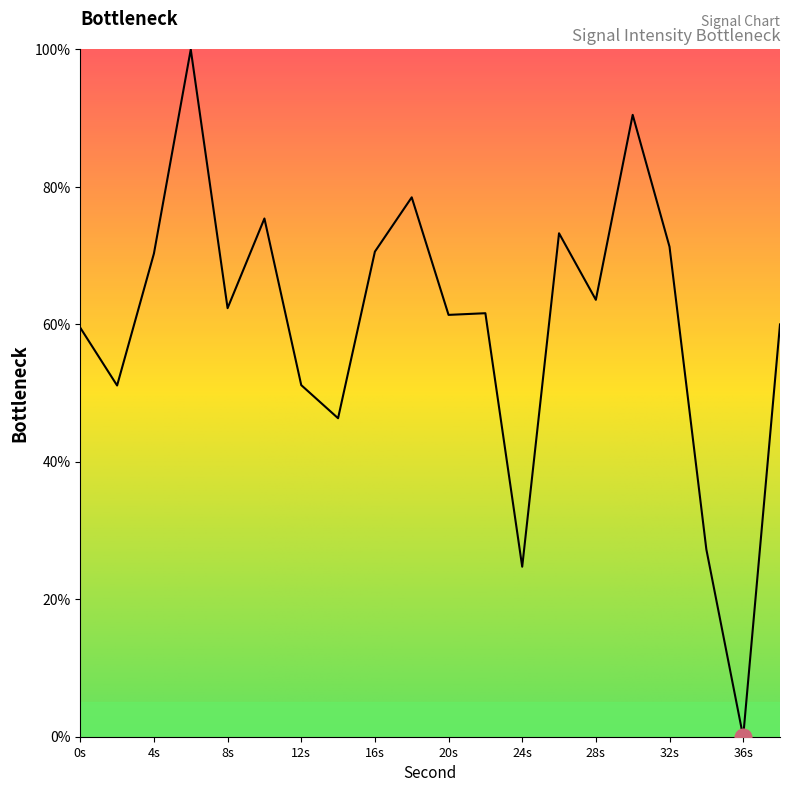

What is the difference between the maximum and minimum values?

100.0